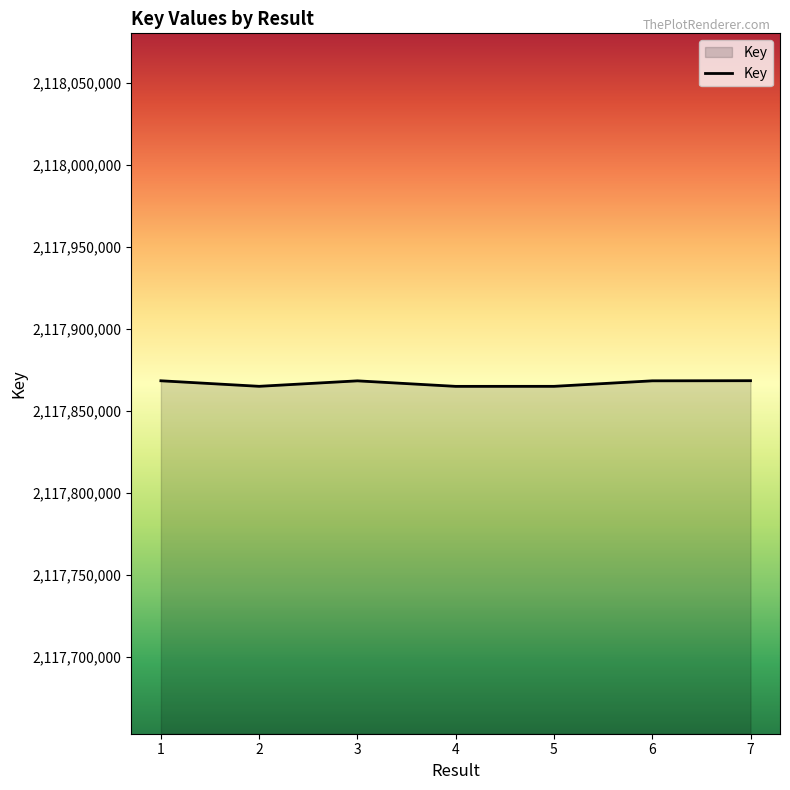

The value at 6 is 2117868461. True or false?

True